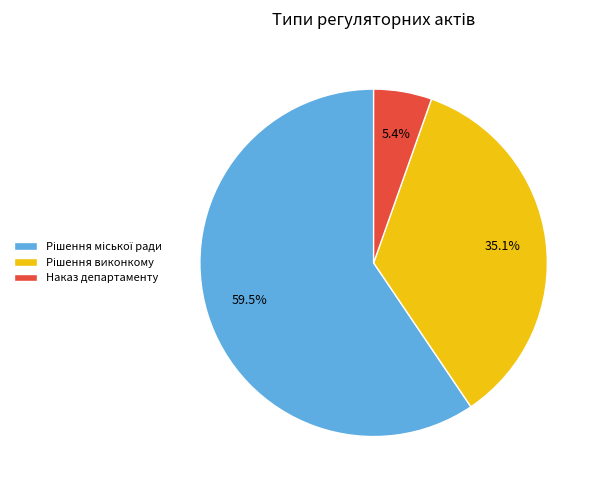

Does any single category account for the majority?

Yes